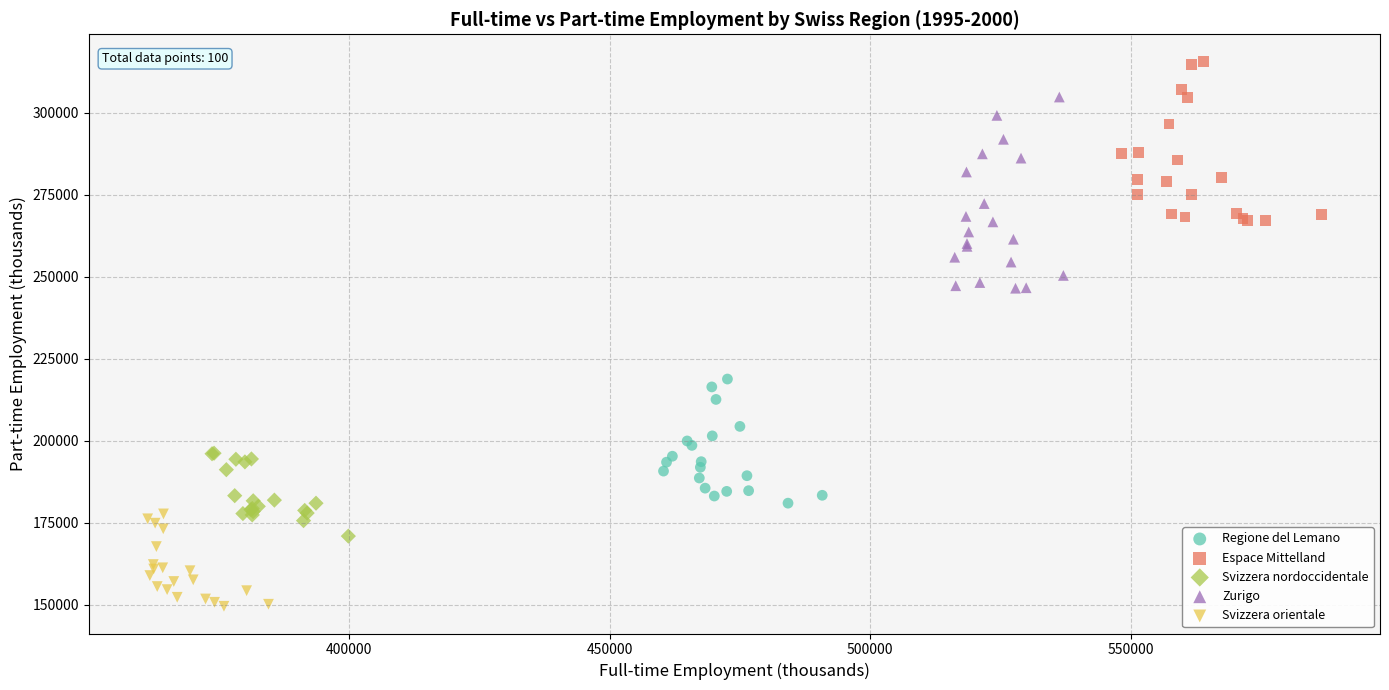

Which series reaches the maximum Y coordinate?

Espace Mittelland